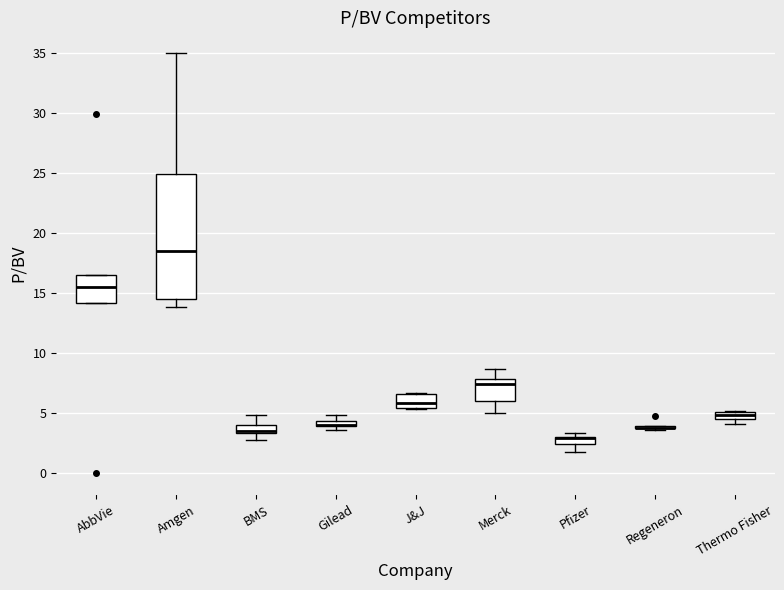

Comparing the boxes themselves (not the whiskers), which one is the tallest?

Amgen